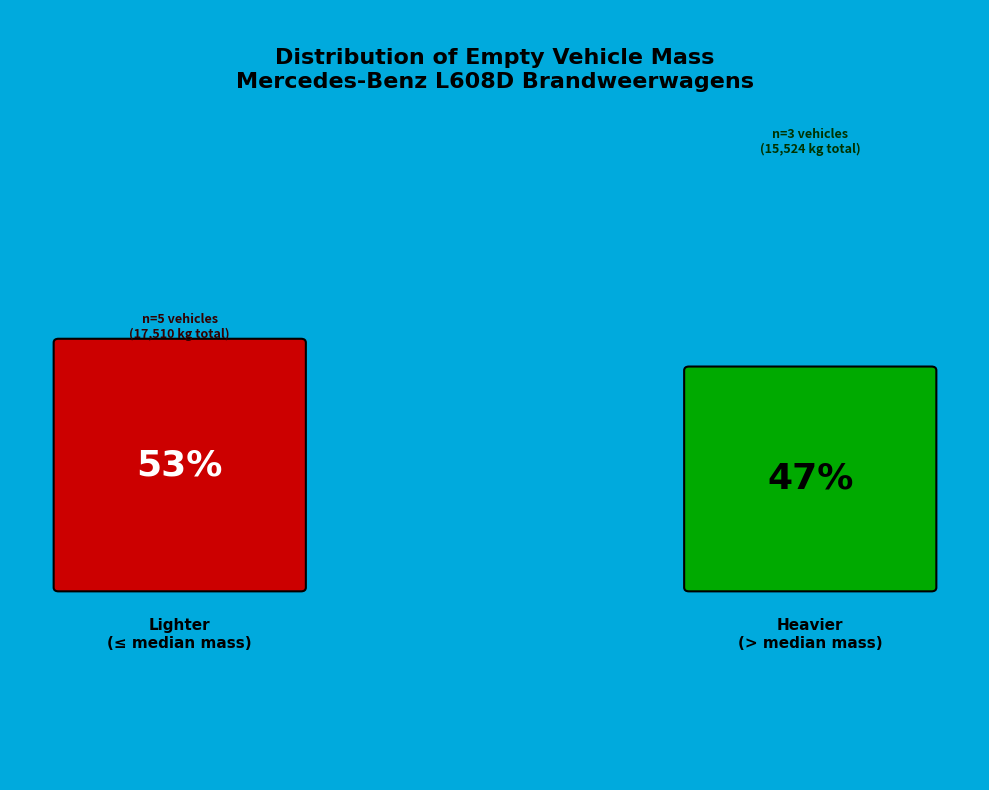

Is it true that 2364TB is 21% of the pie?

False